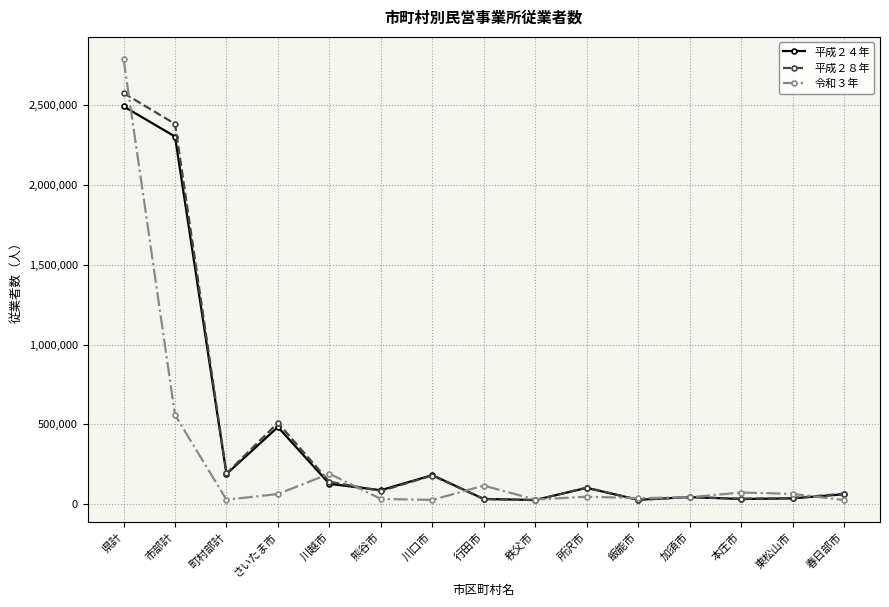

Which series has the widest spread of values?

令和３年